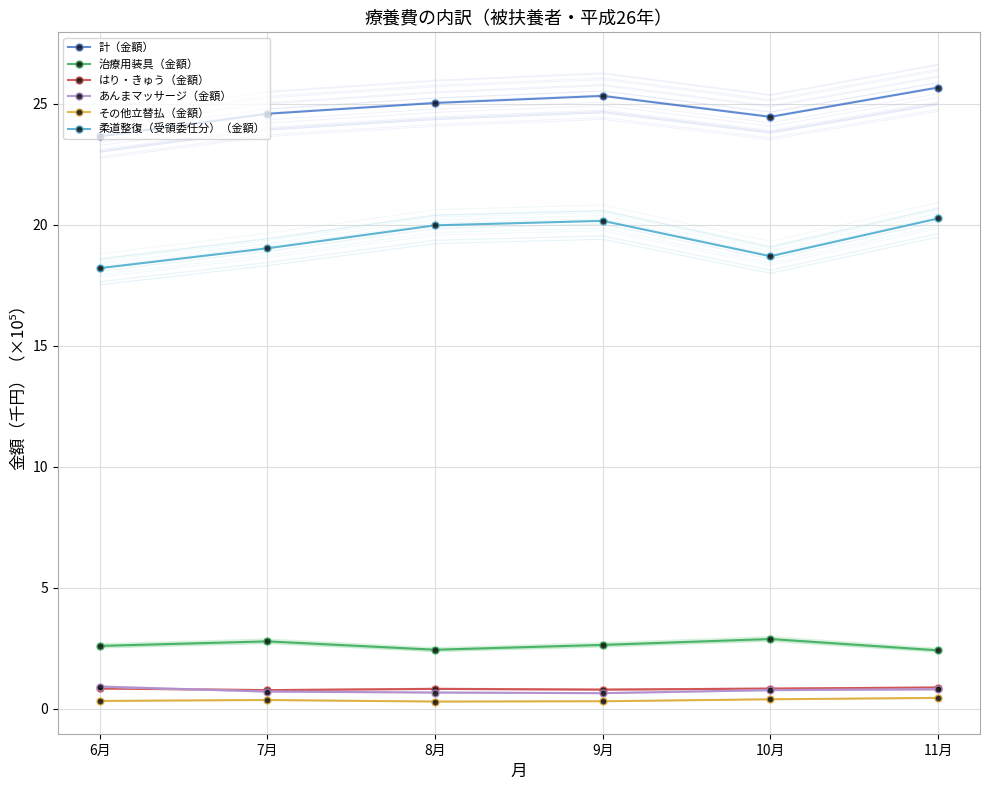

Which series has the widest spread of values?

柔道整復（受領委任分）（金額）